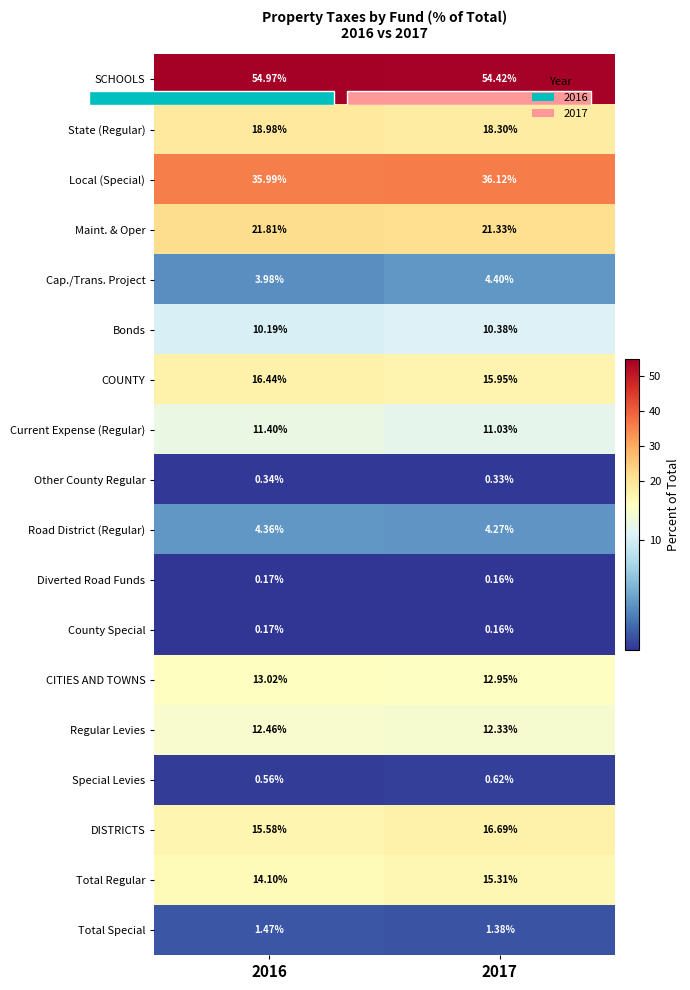

What is the average value of the Cap./Trans. Project series?

4.2